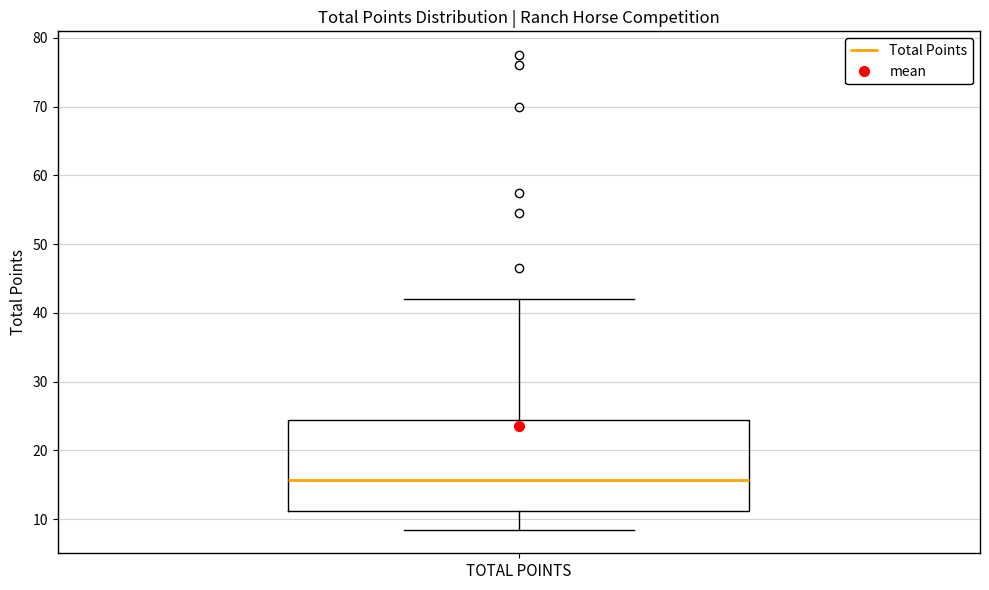

Read this box plot against the y-axis: the position of the median line, the range covered by the box, and the ends of both whiskers. The values are not printed on the chart, so give them approximately, as read against the axis.

median 16, box 11 to 25, whiskers 9 to 42